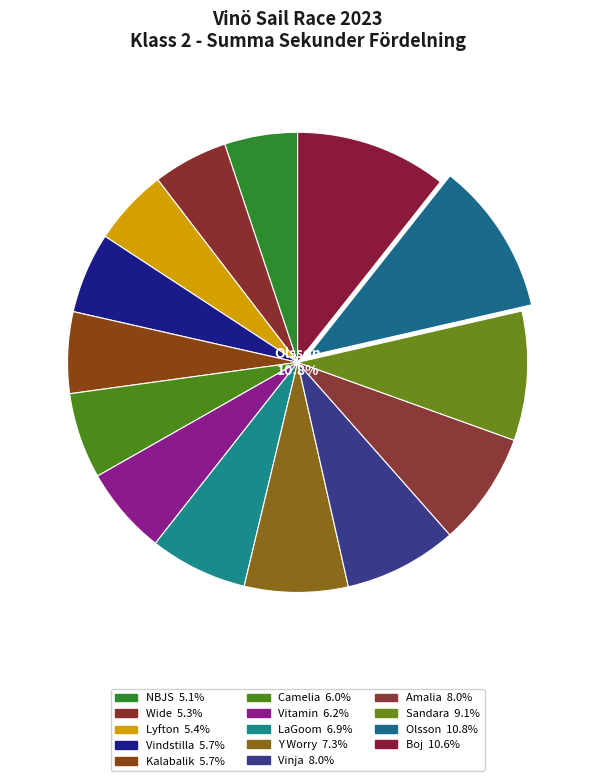

What percentage is the Vinja slice, to the nearest percent?

8%